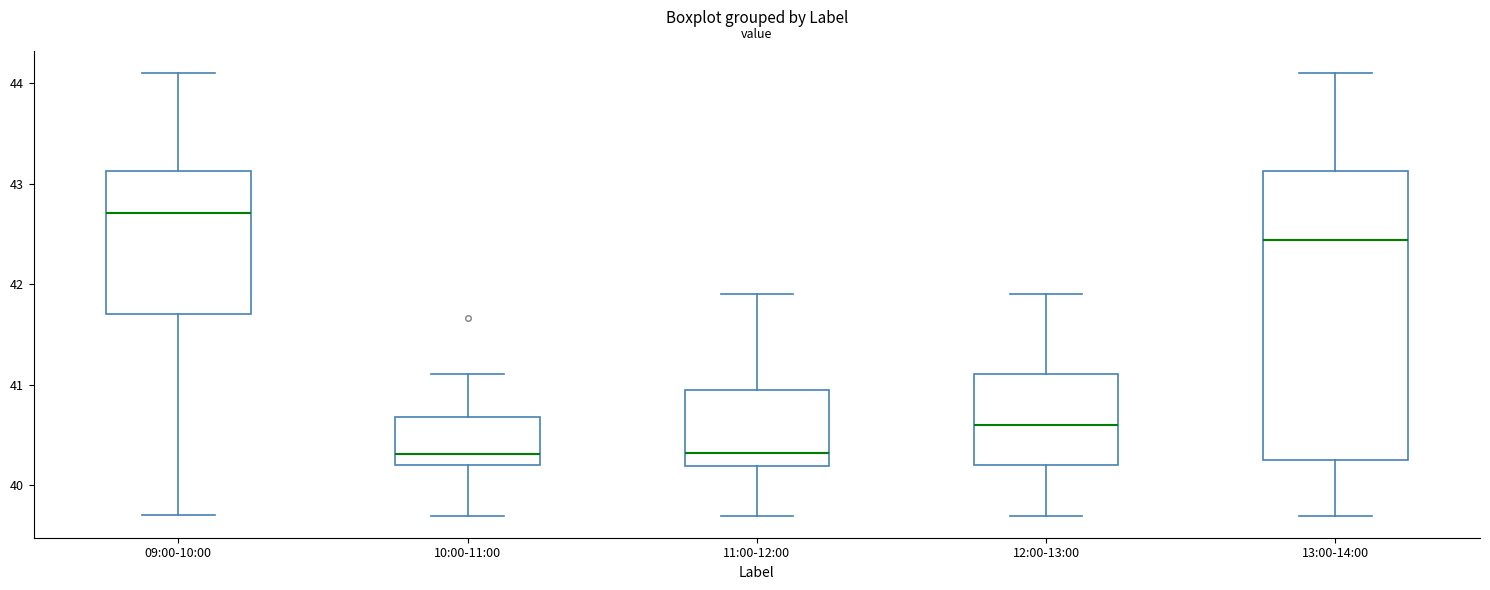

Reading left to right, transcribe this box plot: for each box, give where its median line is, the range the box spans, and where its two whiskers end, as read against the y-axis. The values are not printed on the chart, so give them approximately, as read against the axis.

09:00-10:00: median 42.7, box 41.7 to 43.1, whiskers 39.7 to 44.1
10:00-11:00: median 40.3, box 40.2 to 40.7, whiskers 39.7 to 41.1
11:00-12:00: median 40.3, box 40.2 to 41.0, whiskers 39.7 to 41.9
12:00-13:00: median 40.6, box 40.2 to 41.1, whiskers 39.7 to 41.9
13:00-14:00: median 42.4, box 40.3 to 43.1, whiskers 39.7 to 44.1